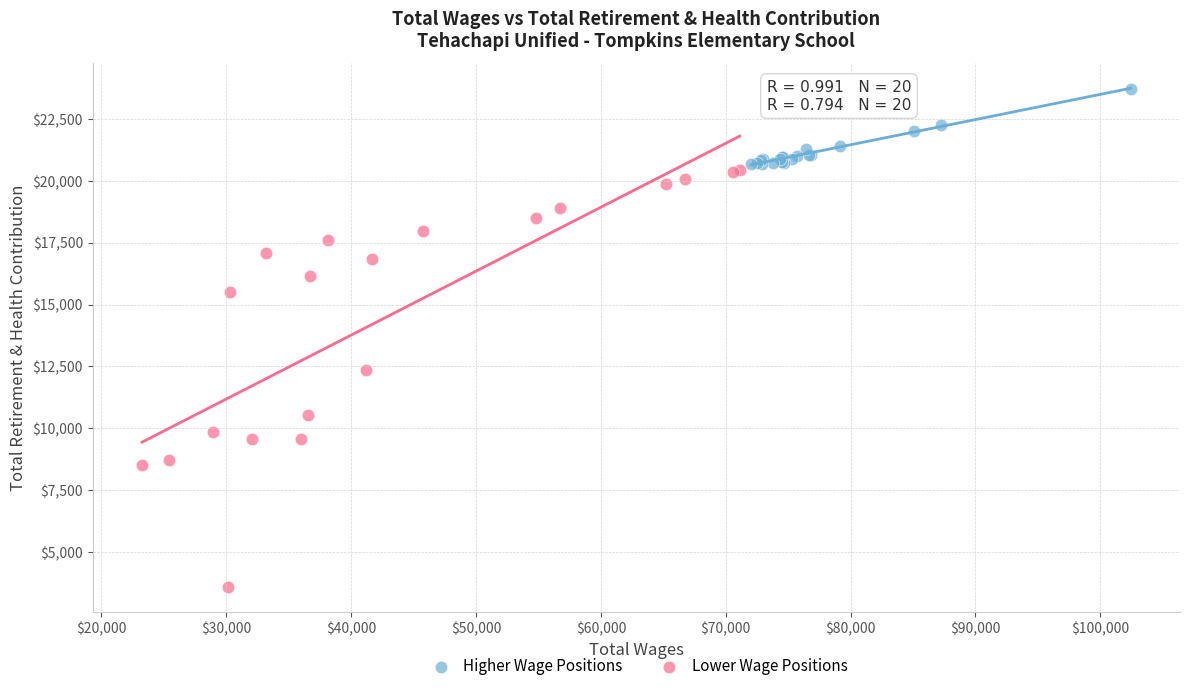

Which series has the largest Y range (max minus min)?

Lower Wage Positions